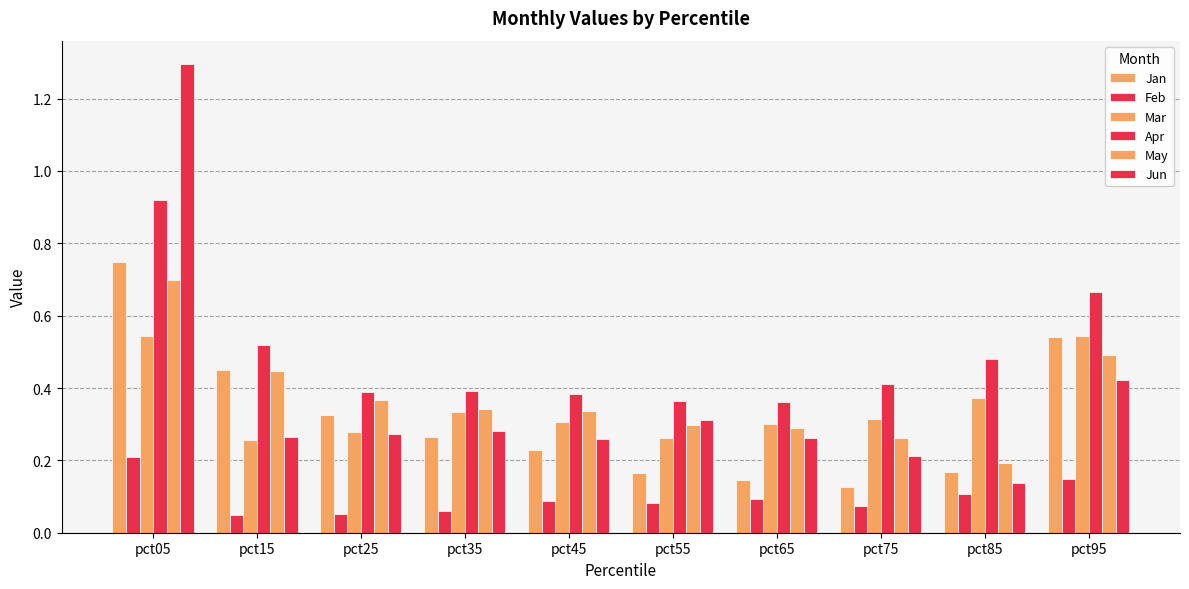

What is the minimum value shown in the chart?

0.1